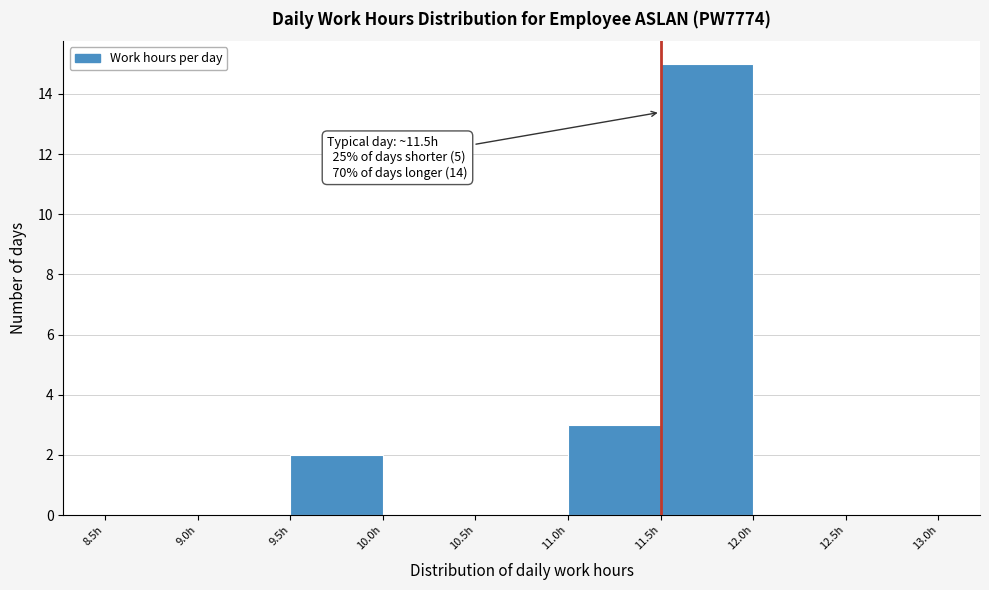

Over which range of the x-axis is the bar tallest?

11.5 to 12.0